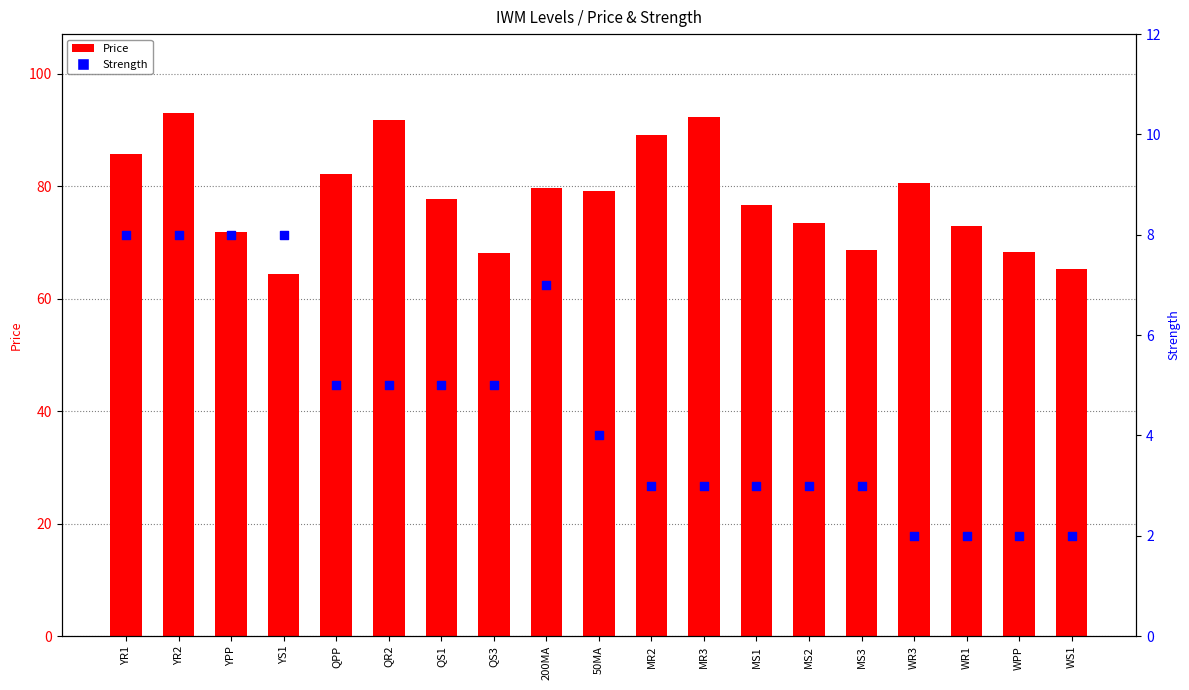

What are all the series names shown in the legend?

Price, Strength